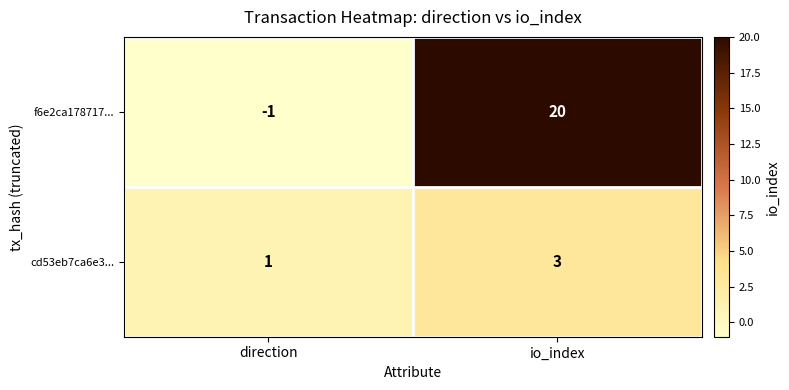

Reading left to right, what are all the values shown in this chart?

f6e2ca178717...: -1	20
cd53eb7ca6e3...: 1	3